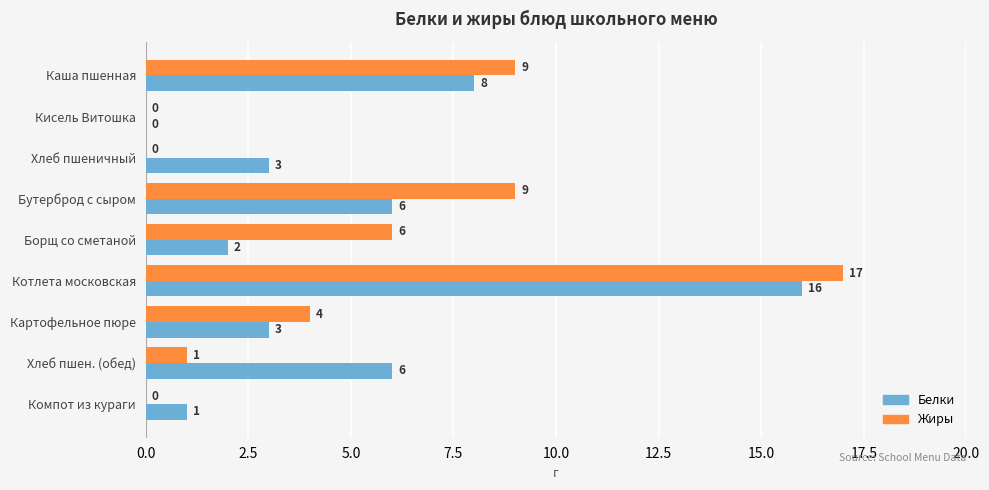

What is the total value across all series at Каша пшенная?

17